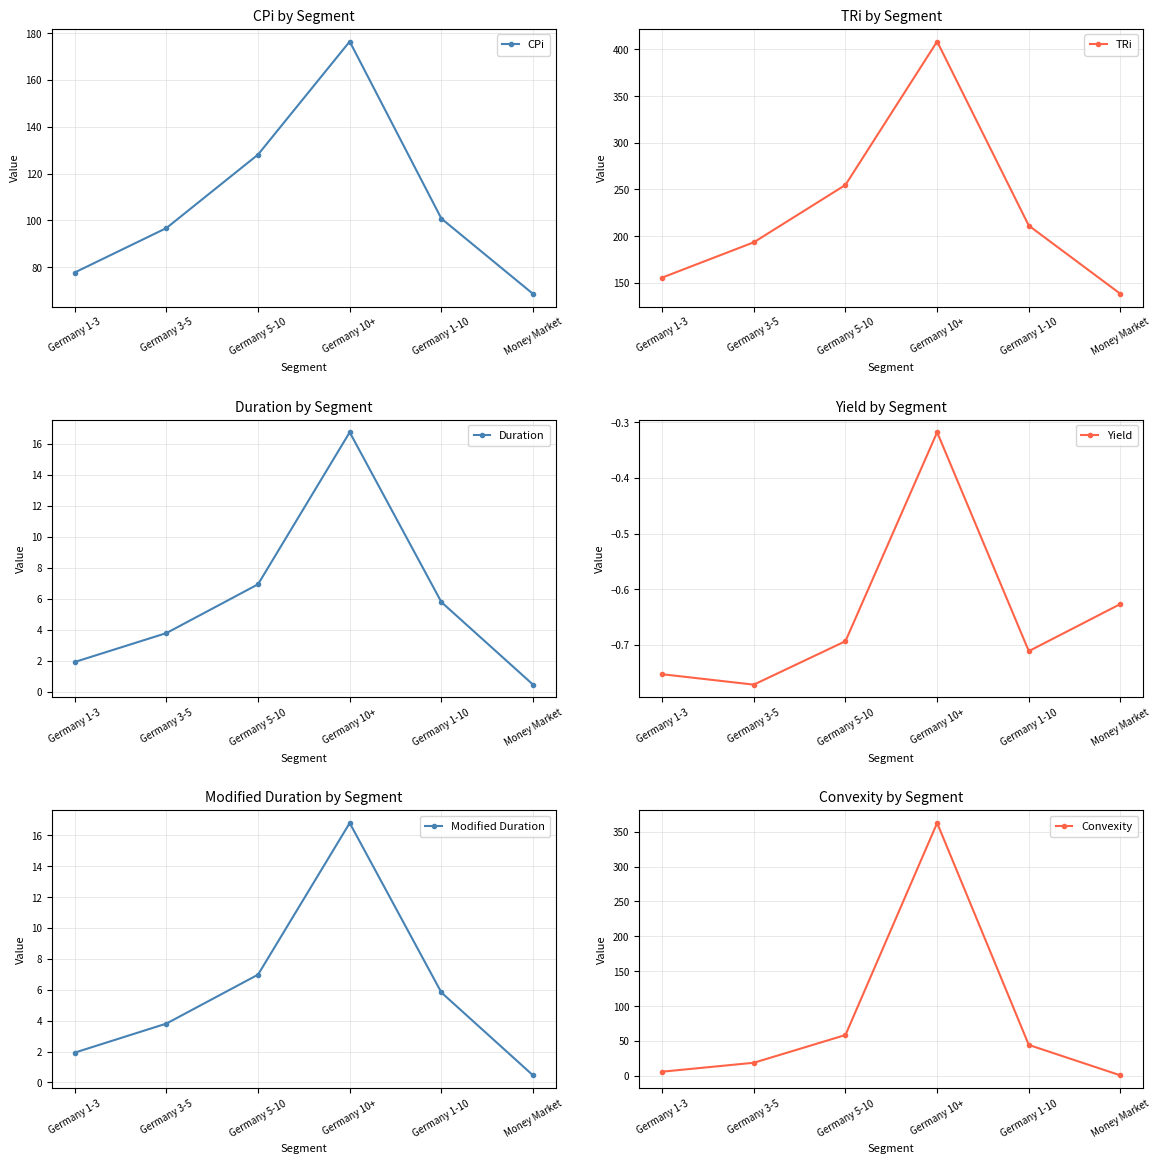

True or false: Modified Duration has more than 2 interior local peaks.

False